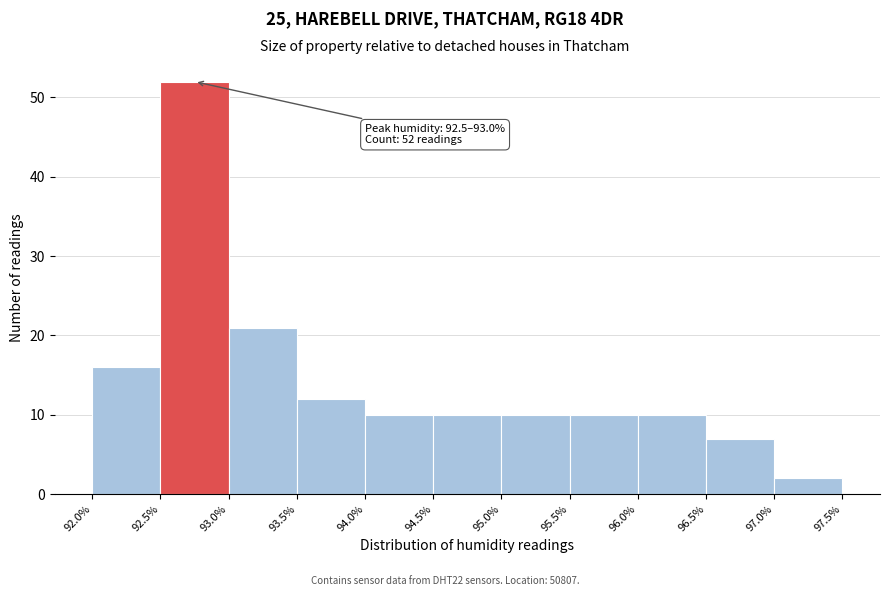

Which range on the x-axis has the tallest bar?

92.5% to 93.0%